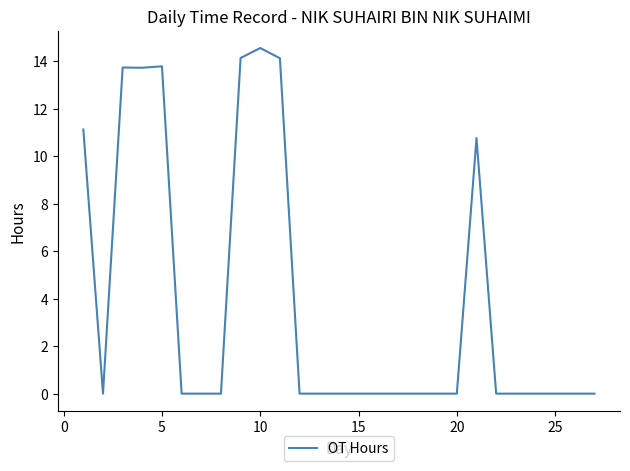

What is the difference between the maximum and minimum values?

14.6